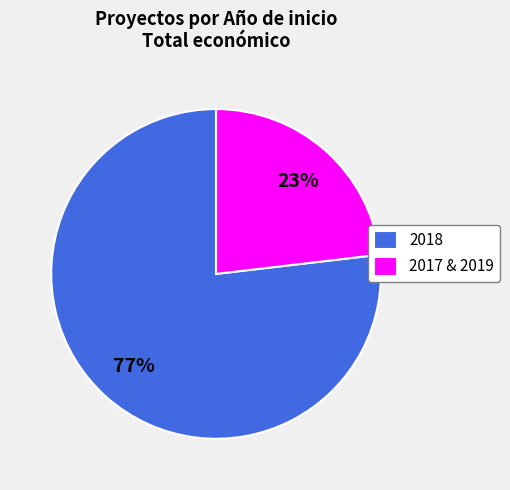

How many segments does this pie chart have?

2